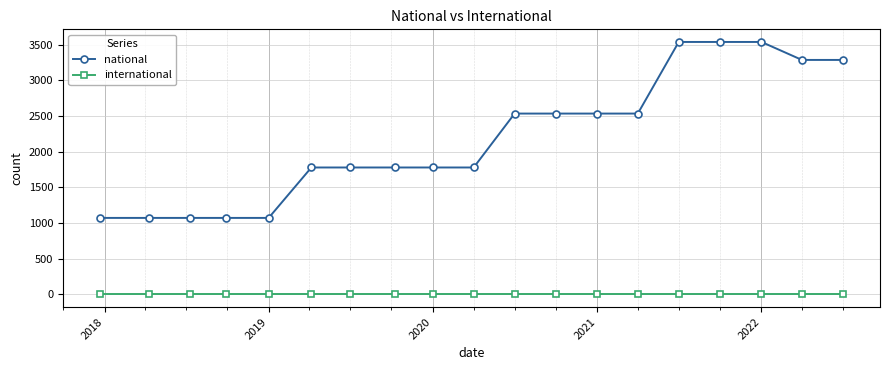

True or false: international and national intersect in this chart.

False